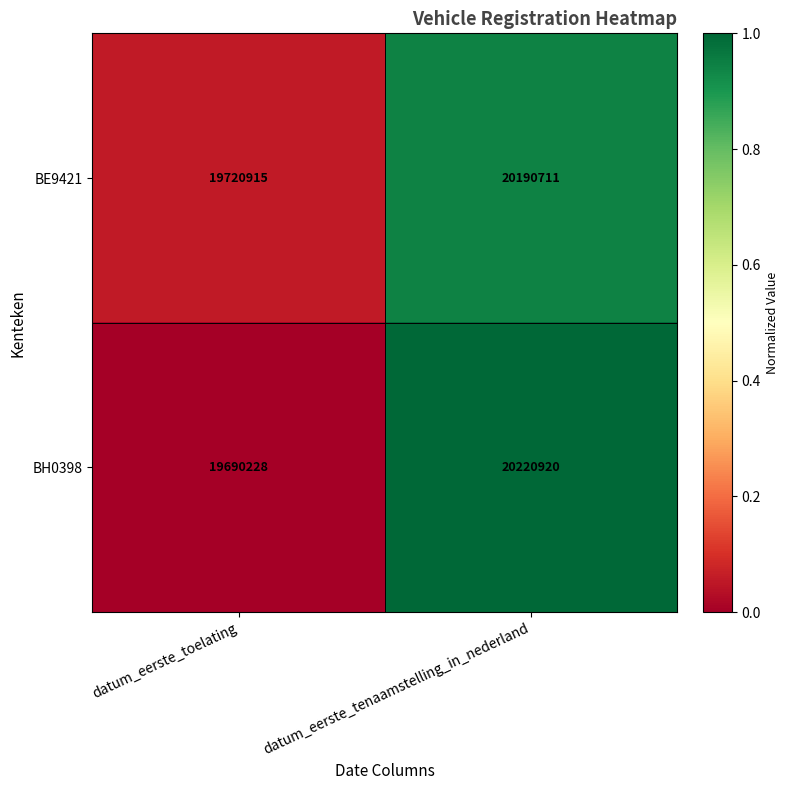

Is the value of BE9421 at datum_eerste_tenaamstelling_in_nederland greater than the value of BH0398 at datum_eerste_toelating?

Yes